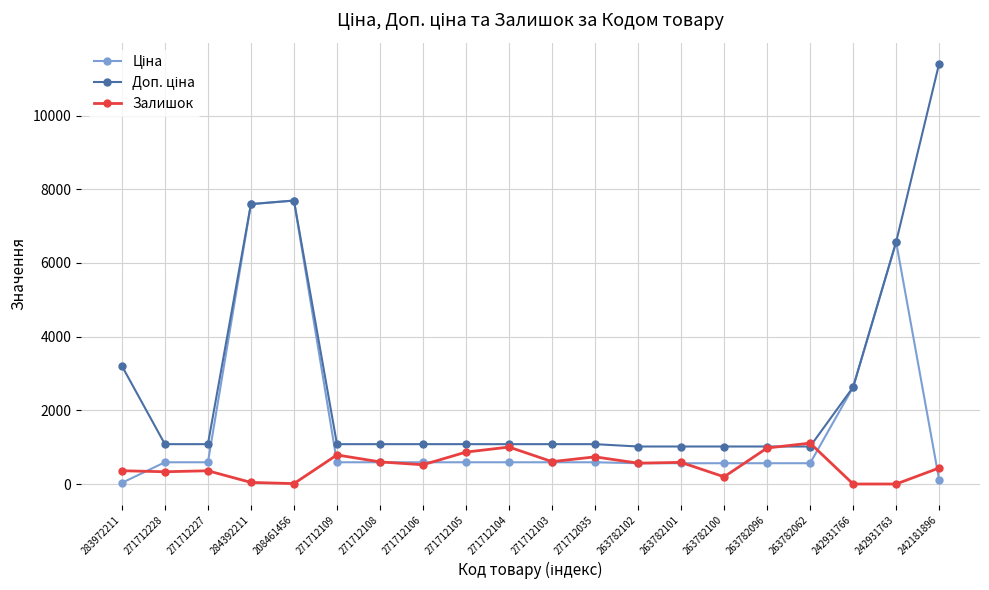

Which label corresponds to the largest value in the chart?

242181896